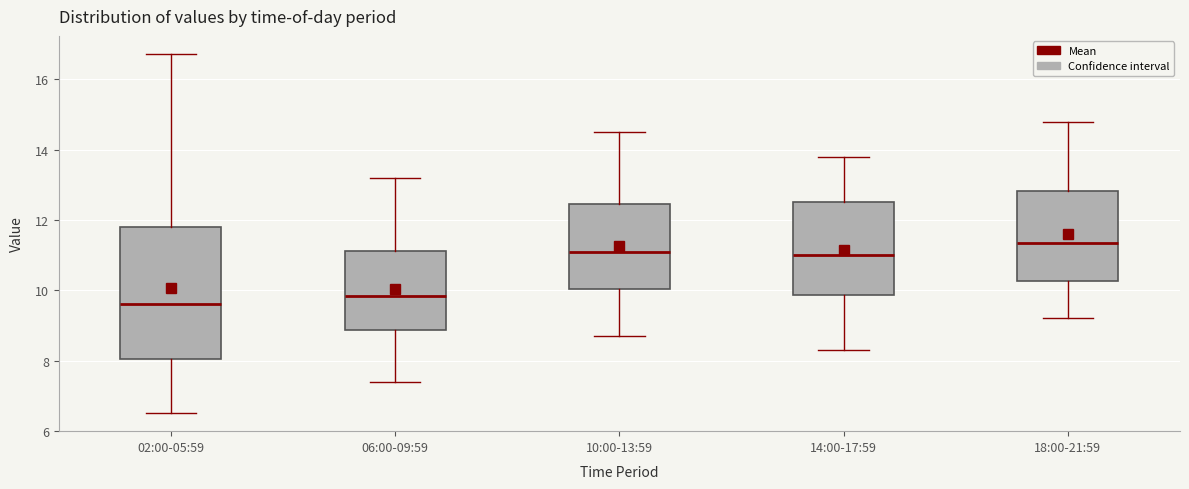

Reading left to right, transcribe this box plot: for each box, give where its median line is, the range the box spans, and where its two whiskers end, as read against the y-axis. The values are not printed on the chart, so give them approximately, as read against the axis.

02:00-05:59: median 9.6, box 8.0 to 11.8, whiskers 6.6 to 16.8
06:00-09:59: median 9.8, box 8.8 to 11.2, whiskers 7.4 to 13.2
10:00-13:59: median 11.2, box 10.0 to 12.4, whiskers 8.8 to 14.6
14:00-17:59: median 11.0, box 9.8 to 12.6, whiskers 8.4 to 13.8
18:00-21:59: median 11.4, box 10.2 to 12.8, whiskers 9.2 to 14.8